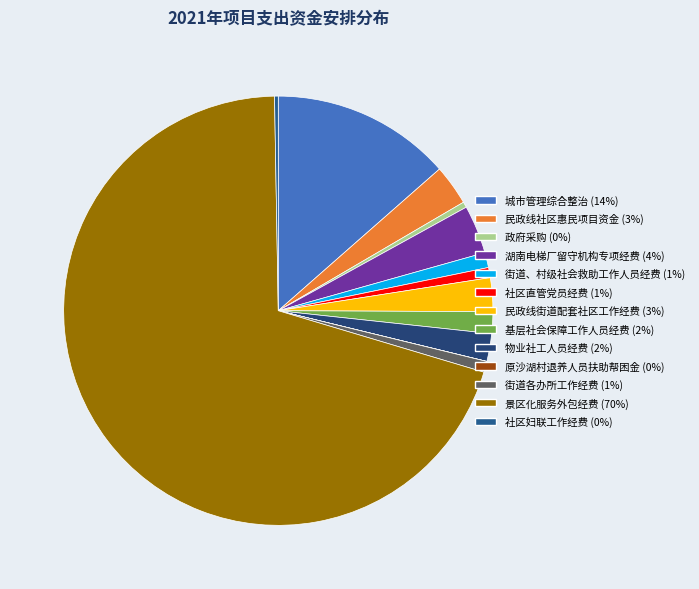

Which category has the smallest portion of the pie?

原沙湖村退养人员扶助帮困金